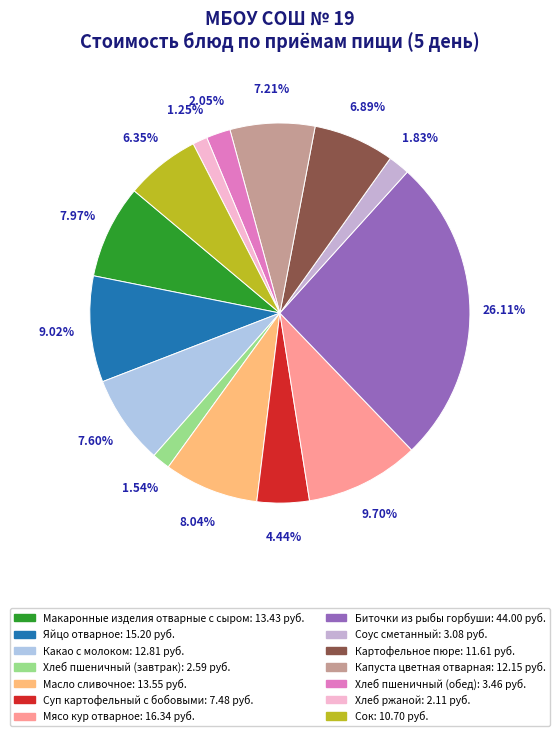

Is Картофельное пюре the majority of the pie?

No